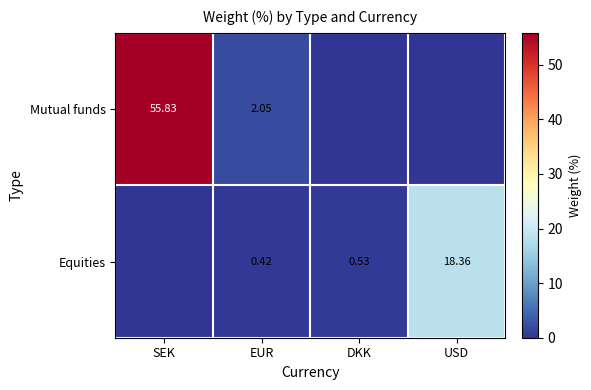

Is the value of Equities at USD greater than the value of Mutual funds at SEK?

No